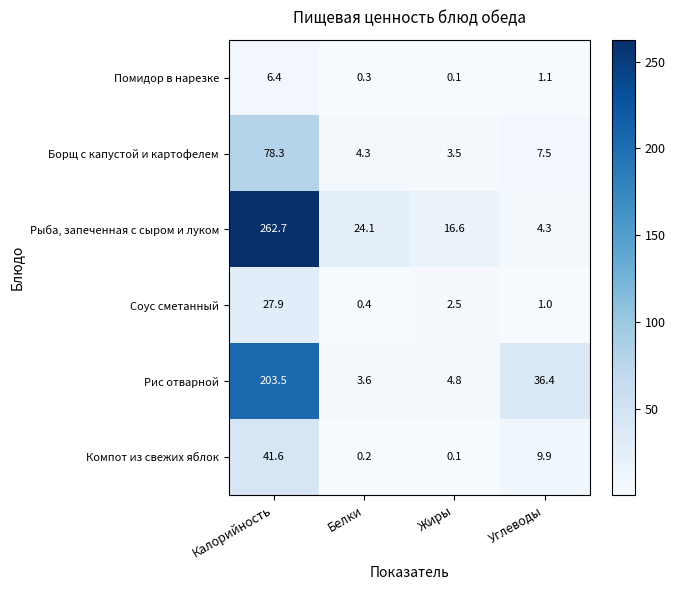

What is the maximum value shown in the chart?

262.7